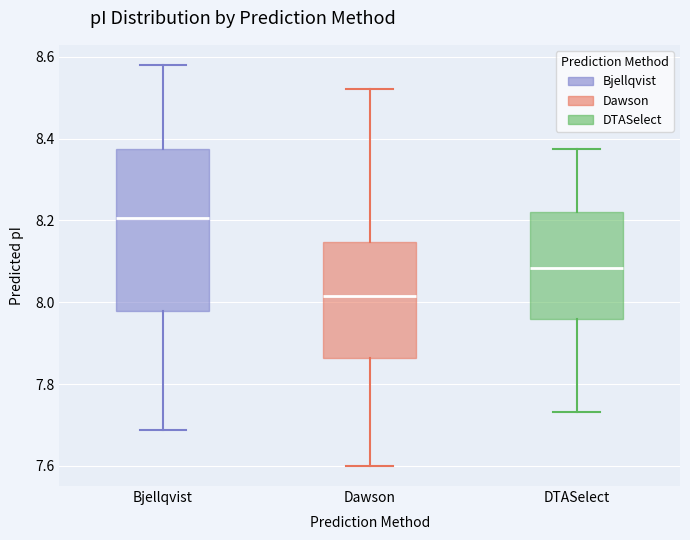

Which box has the lowest median line?

Dawson